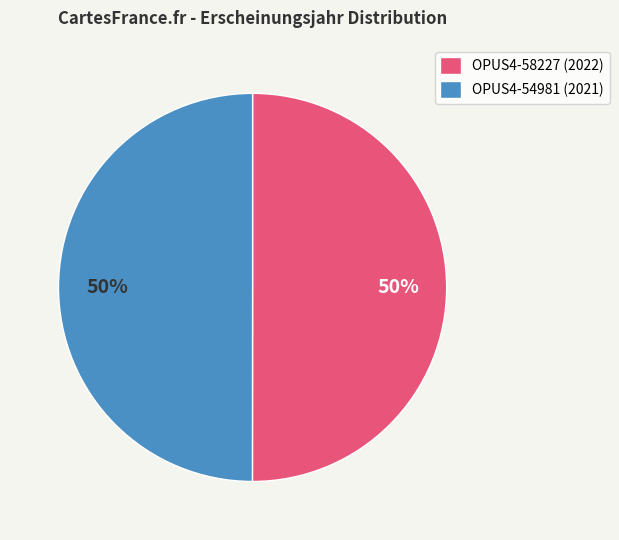

To the nearest percent, what percentage of the pie is OPUS4-54981?

50%